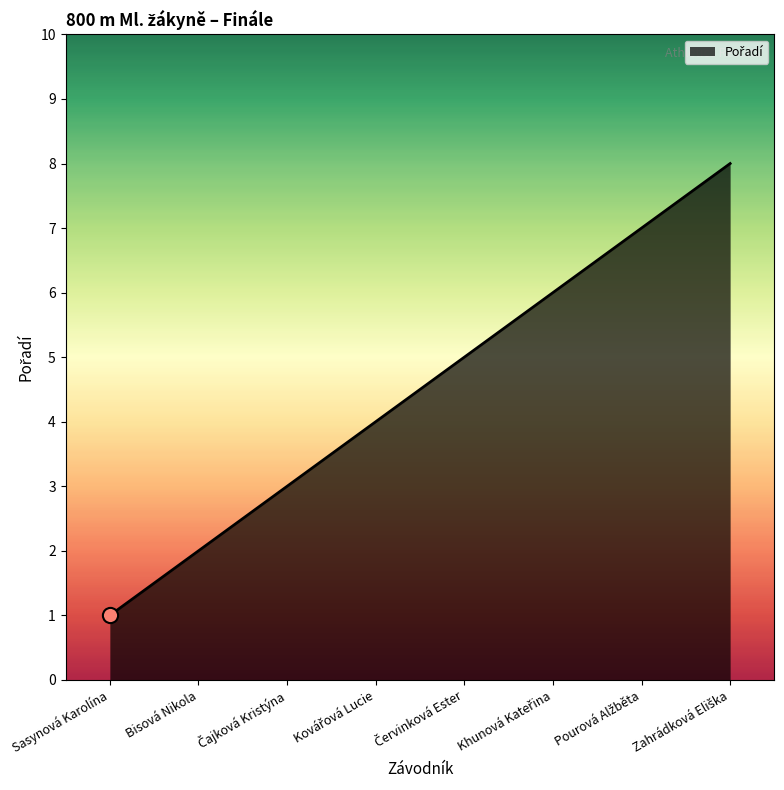

True or false: the data has more than 0 interior local peaks.

False